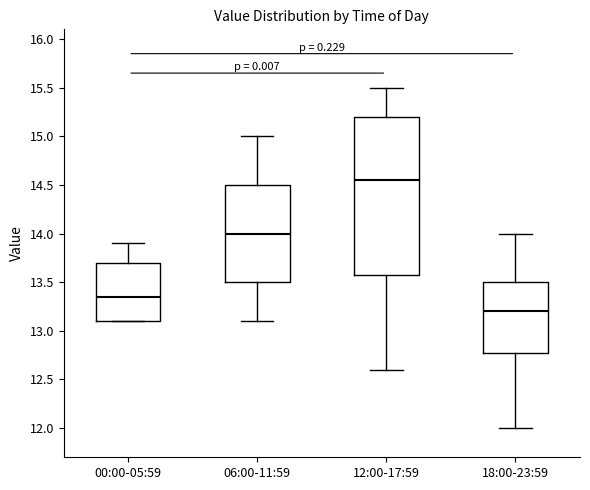

Which box has the lowest median line?

18:00-23:59